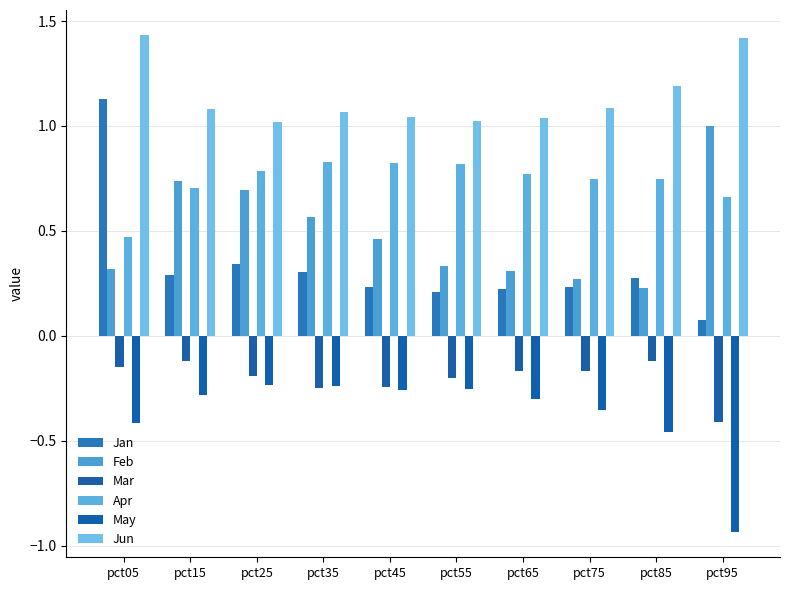

Count the number of categories in the chart.

10